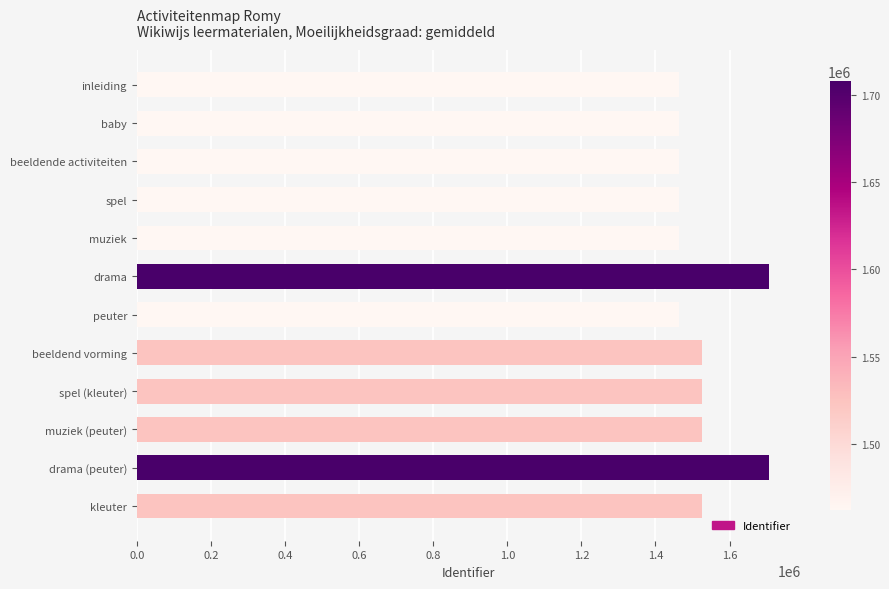

What is the ratio of the value at beeldend vorming to the value at drama?

0.9